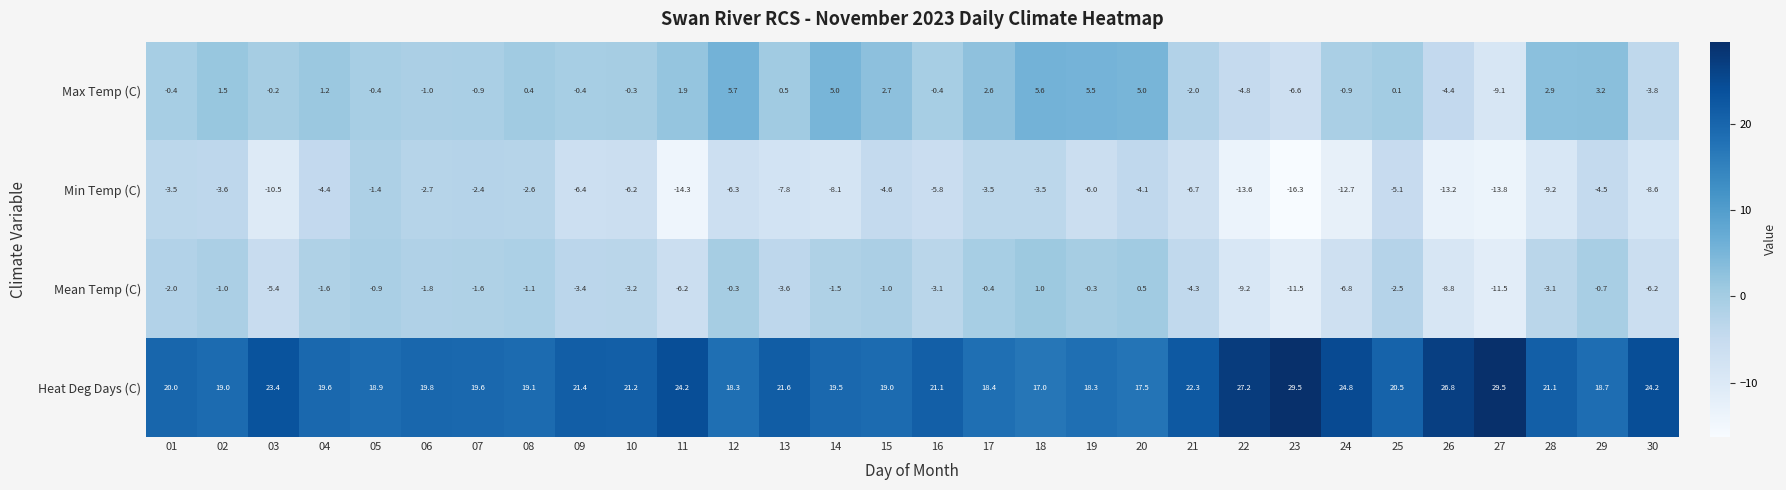

Which series has the largest total across all categories?

Heat Deg Days (C)